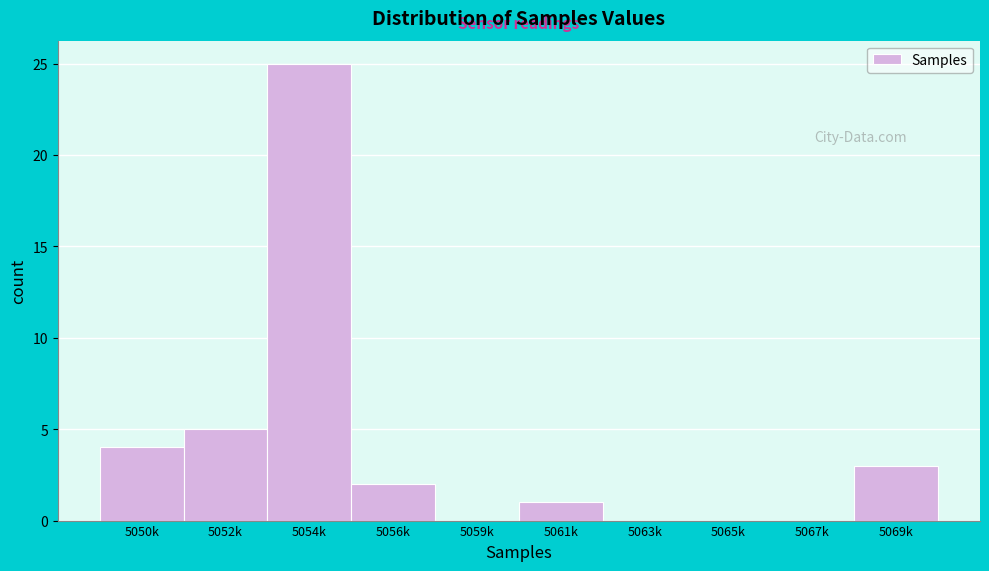

Reading left to right, what are all the values shown in this chart?

5050k=4	5052k=5	5054k=25	5056k=2	5059k=0	5061k=1	5063k=0	5065k=0	5067k=0	5069k=3